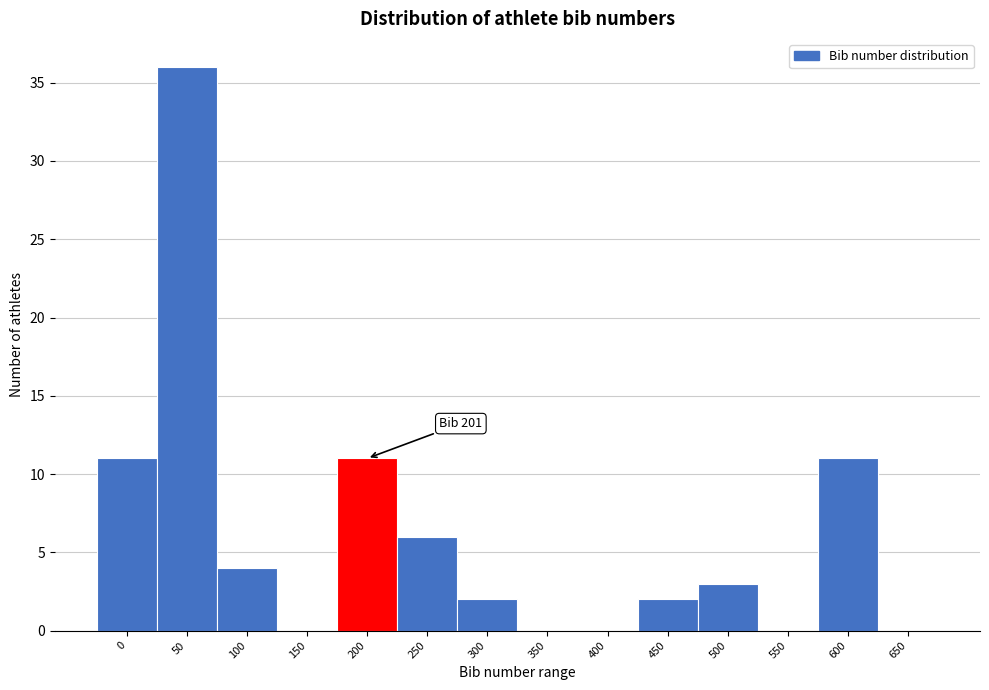

Reading right to left, extract all data points from this chart.

650=0	600=11	550=0	500=3	450=2	400=0	350=0	300=2	250=6	200=11	150=0	100=4	50=36	0=11